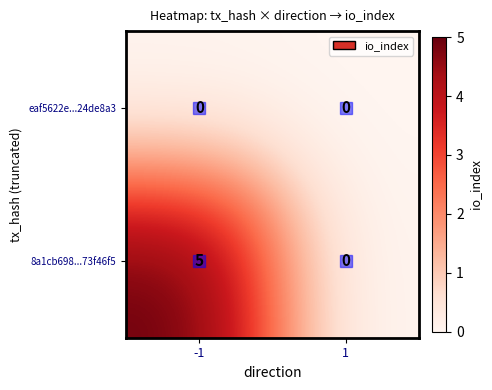

What is the difference between the maximum and minimum values in the 8a1cb698...73f46f5 series?

5